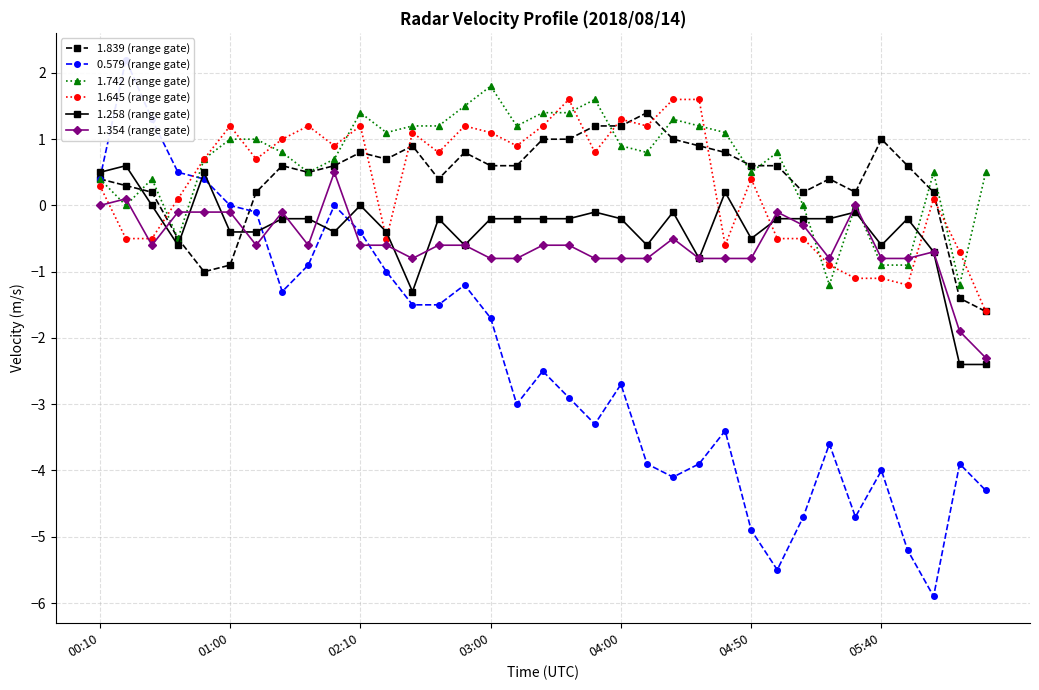

True or false: 1.645 (range gate) and 1.354 (range gate) intersect in this chart.

True